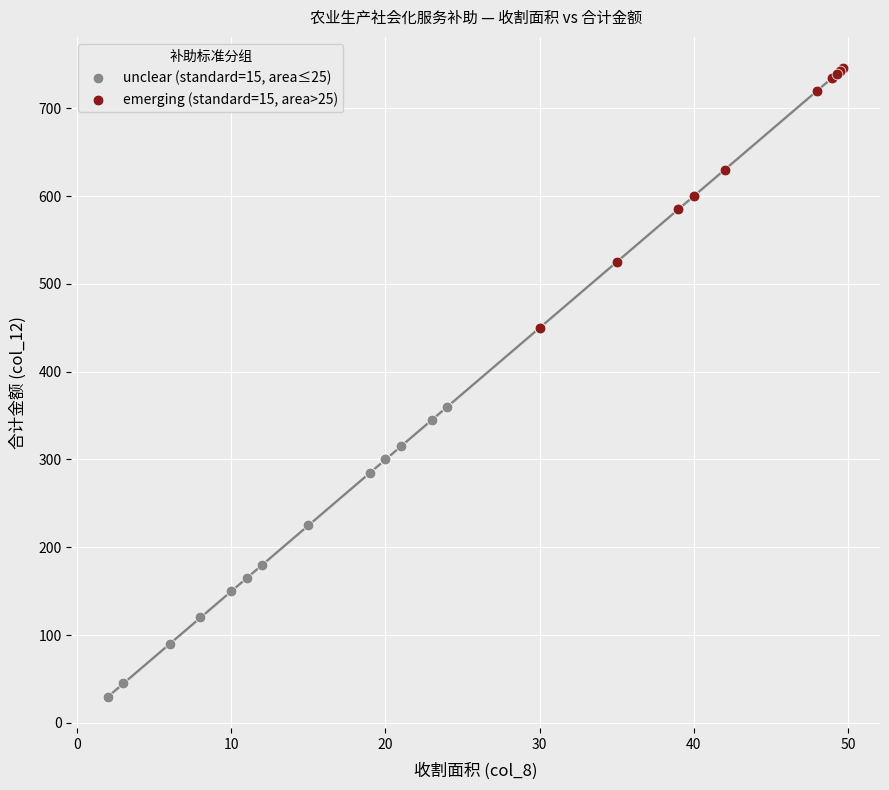

Which series contains the highest Y value?

emerging (standard=15, area>25)